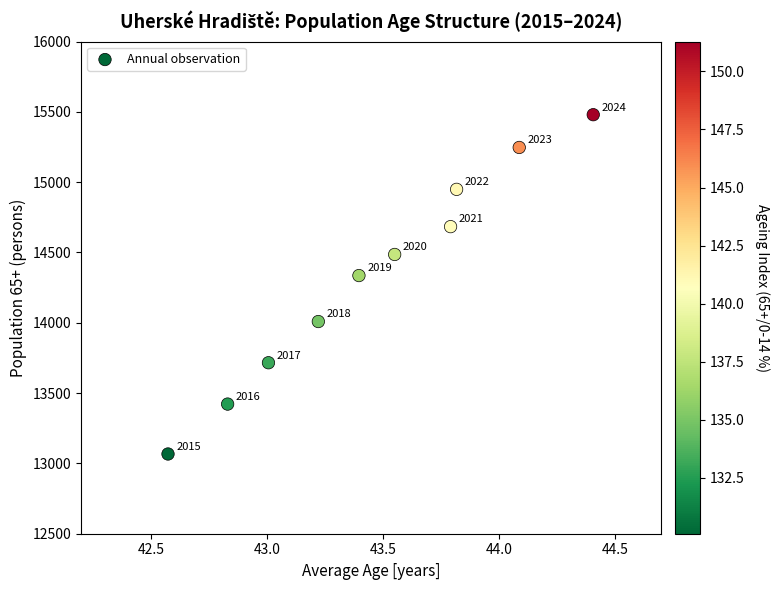

What is the average Y value?

14340